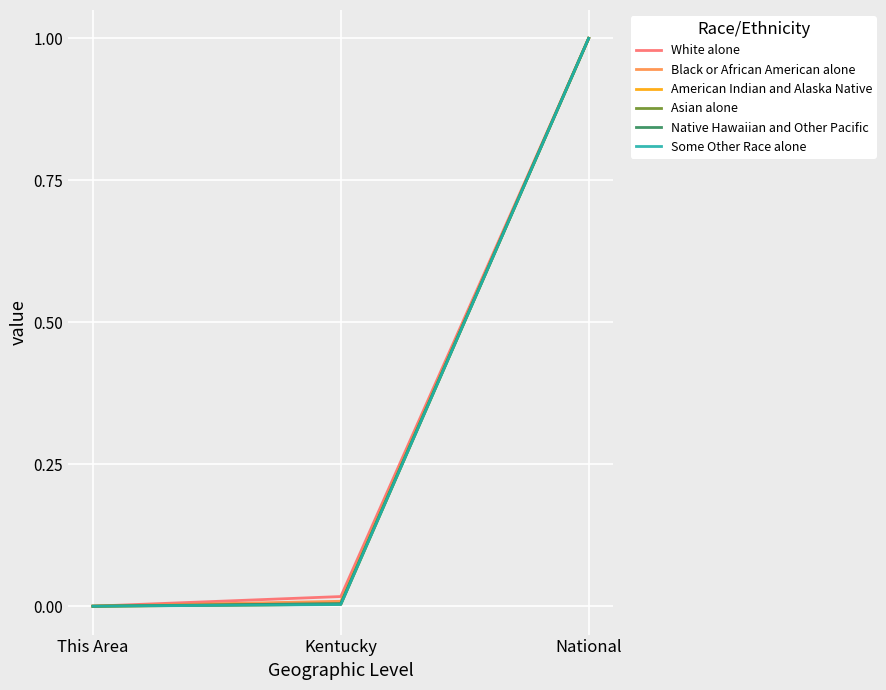

What is the sum of the Asian alone values at National and This Area?

1.0